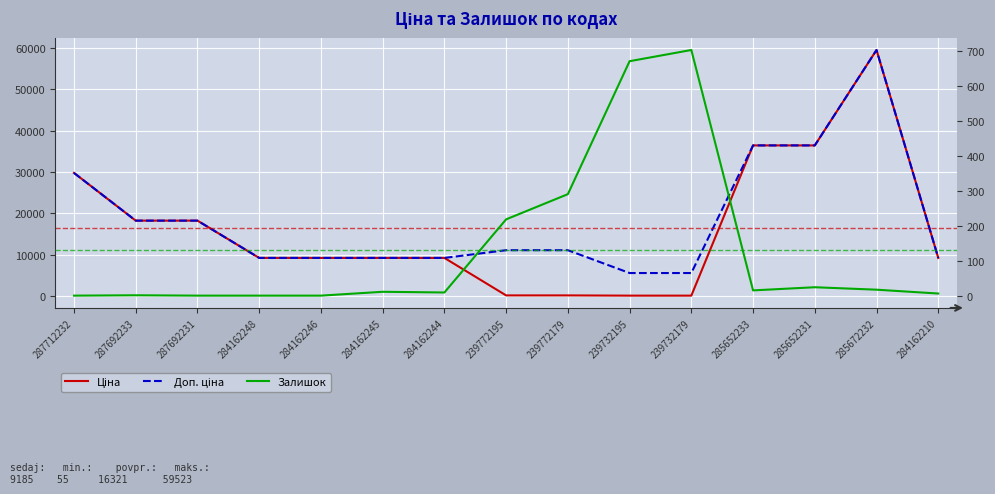

Reading left to right, list all the values displayed in this chart.

Ціна: 287712232=29761.5	287692233=18212.0	287692231=18212.0	284162248=9185.1	284162246=9185.1	284162245=9185.1	284162244=9185.1	239772195=110.5	239772179=110.5	239732195=55.3	239732179=55.3	285652233=36424.0	285652231=36424.0	285672232=59523.0	284162210=9185.1
Доп. ціна: 287712232=29761.5	287692233=18212.0	287692231=18212.0	284162248=9185.1	284162246=9185.1	284162245=9185.1	284162244=9185.1	239772195=11055.0	239772179=11055.0	239732195=5528.0	239732179=5528.0	285652233=36424.0	285652231=36424.0	285672232=59523.0	284162210=9185.1
Залишок: 287712232=0.0	287692233=1.0	287692231=0.0	284162248=0.0	284162246=0.0	284162245=11.0	284162244=9.0	239772195=218.0	239772179=290.0	239732195=670.0	239732179=702.0	285652233=15.0	285652231=24.0	285672232=17.0	284162210=6.0